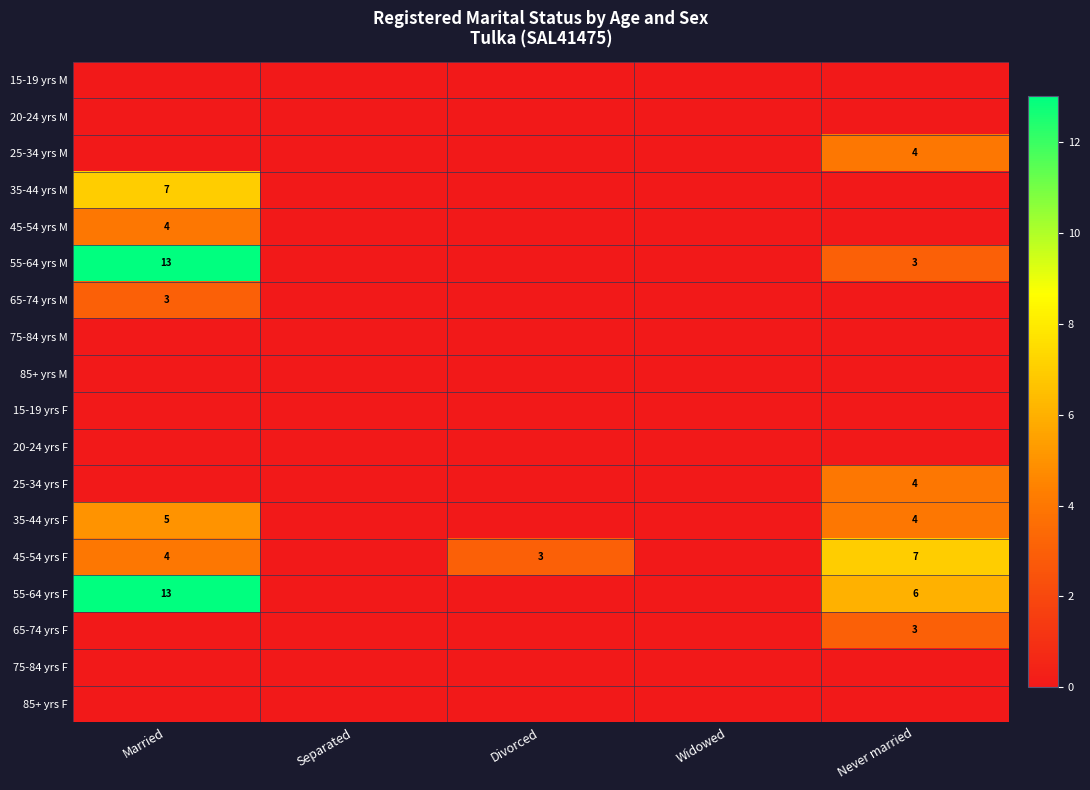

At which category is the sum across all series the highest?

Married